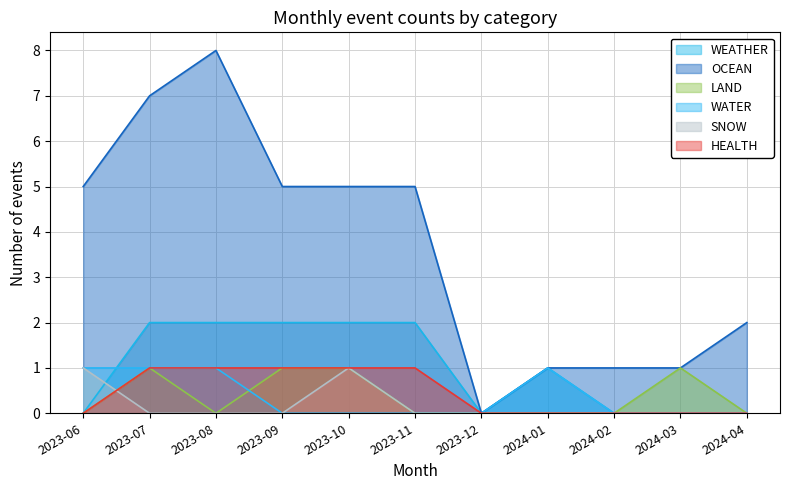

What is the difference between the maximum and minimum values in the LAND series?

1